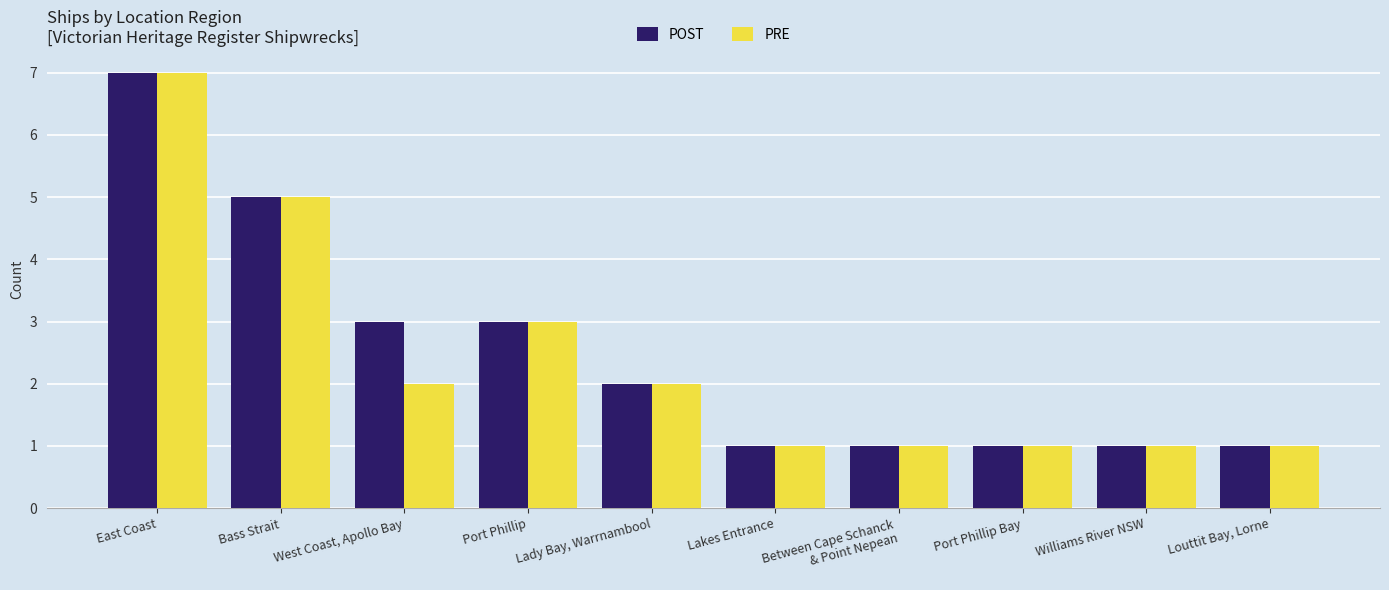

The value of POST at Port Phillip is 3. True or false?

True